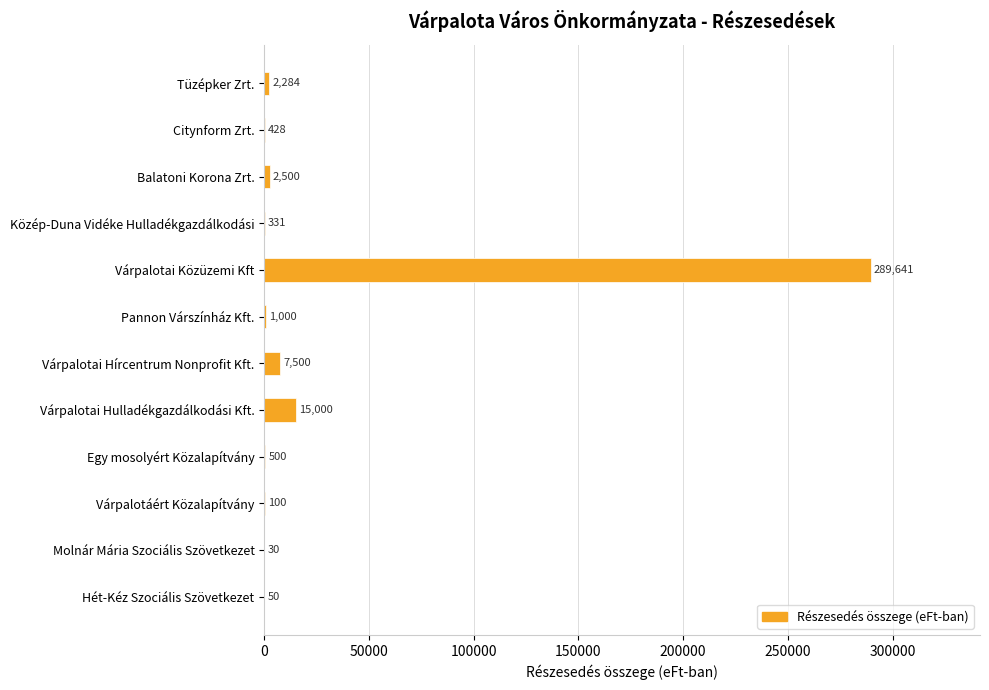

What is the sum of the values at Egy mosolyért Közalapítvány and Pannon Várszínház Kft.?

1500